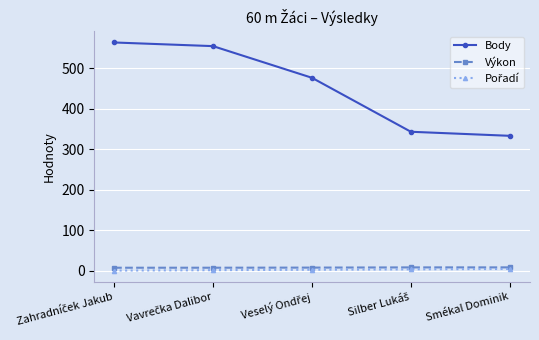

What is the lowest value of the Body series?

333.0